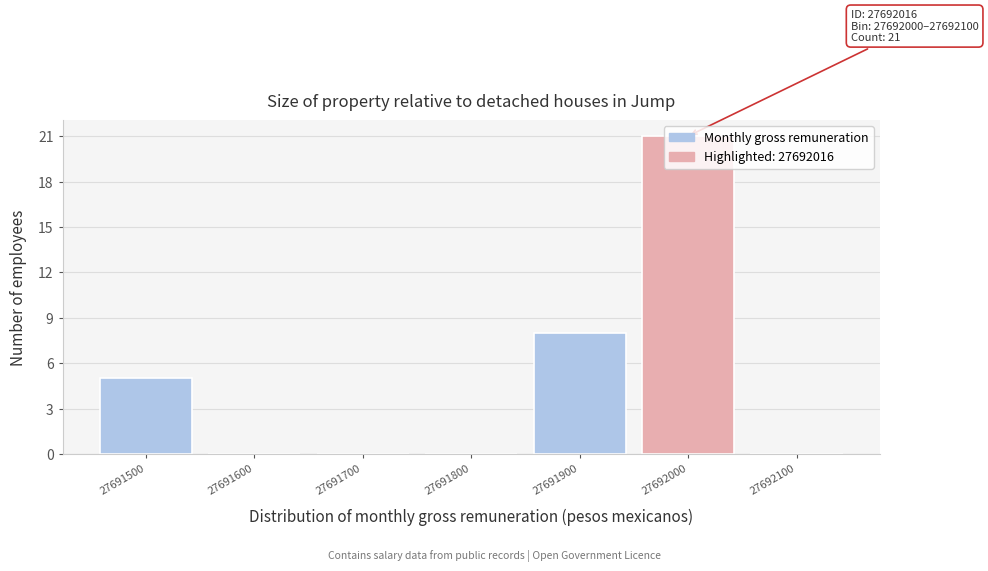

What value does the data have at 27691900, to the nearest 10?

10